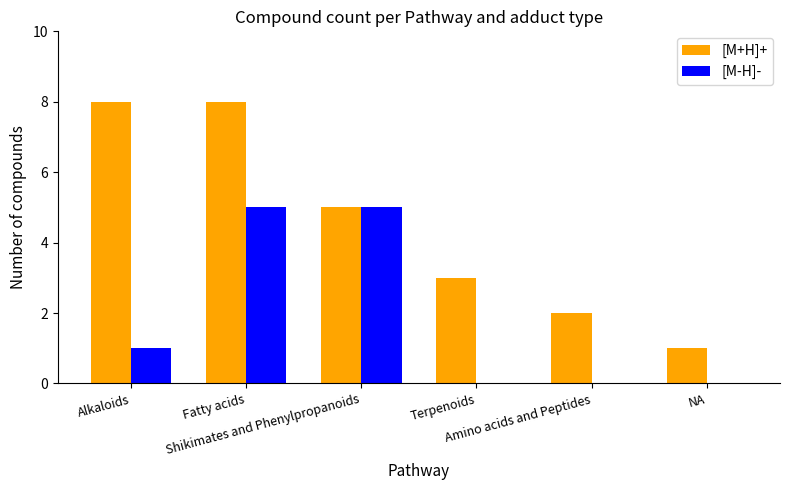

What is the maximum value shown in the chart?

8